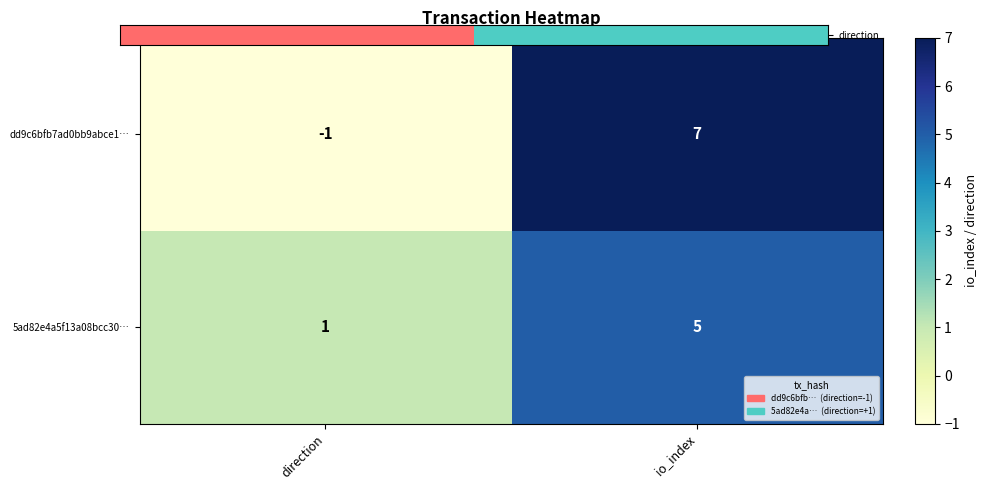

What is the difference between the 5ad82e4a5f13a08bcc30… values at direction and io_index?

4